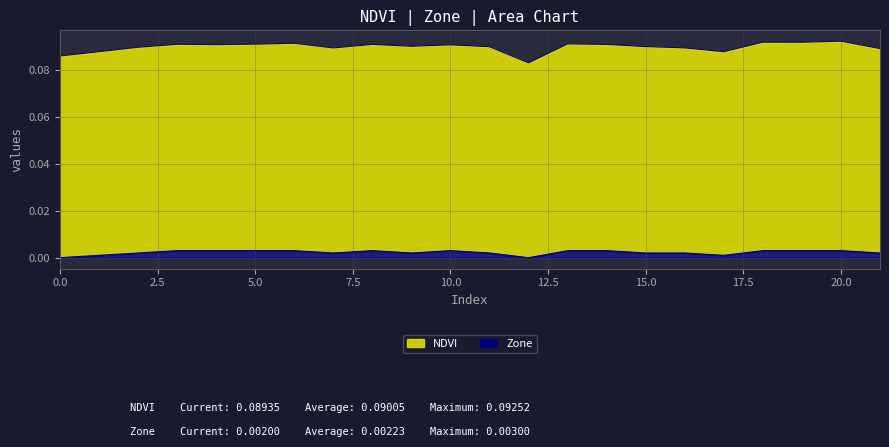

Reading left to right, what are all the values shown in this chart?

NDVI: 0.1	0.1	0.1	0.1	0.1	0.1	0.1	0.1	0.1	0.1	0.1	0.1	0.1	0.1	0.1	0.1	0.1	0.1	0.1	0.1	0.1	0.1
Zone: 0.0	0.0	0.0	0.0	0.0	0.0	0.0	0.0	0.0	0.0	0.0	0.0	0.0	0.0	0.0	0.0	0.0	0.0	0.0	0.0	0.0	0.0